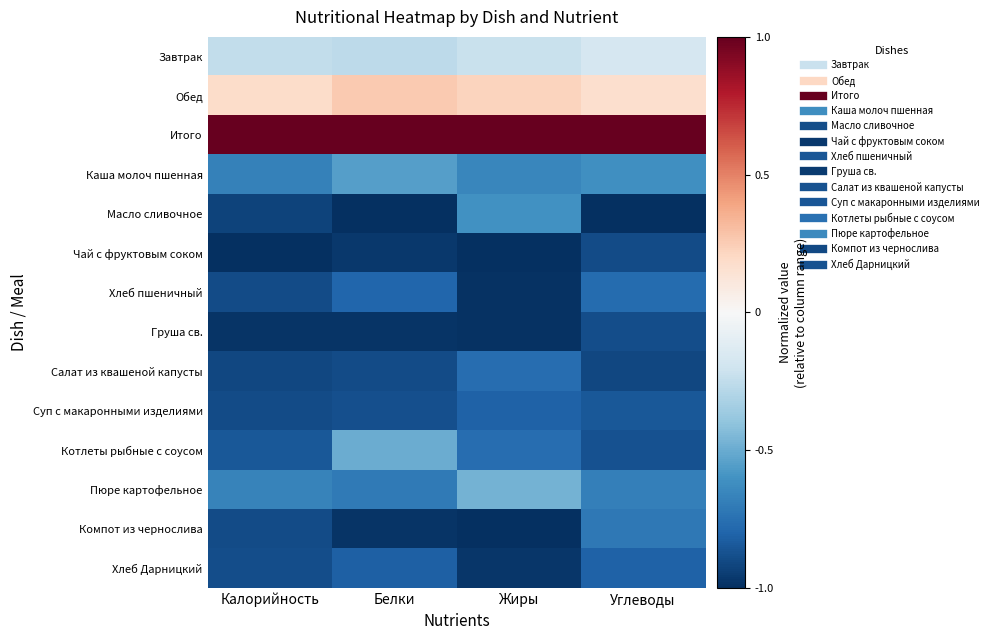

Between Жиры and Белки, which is larger?

Жиры